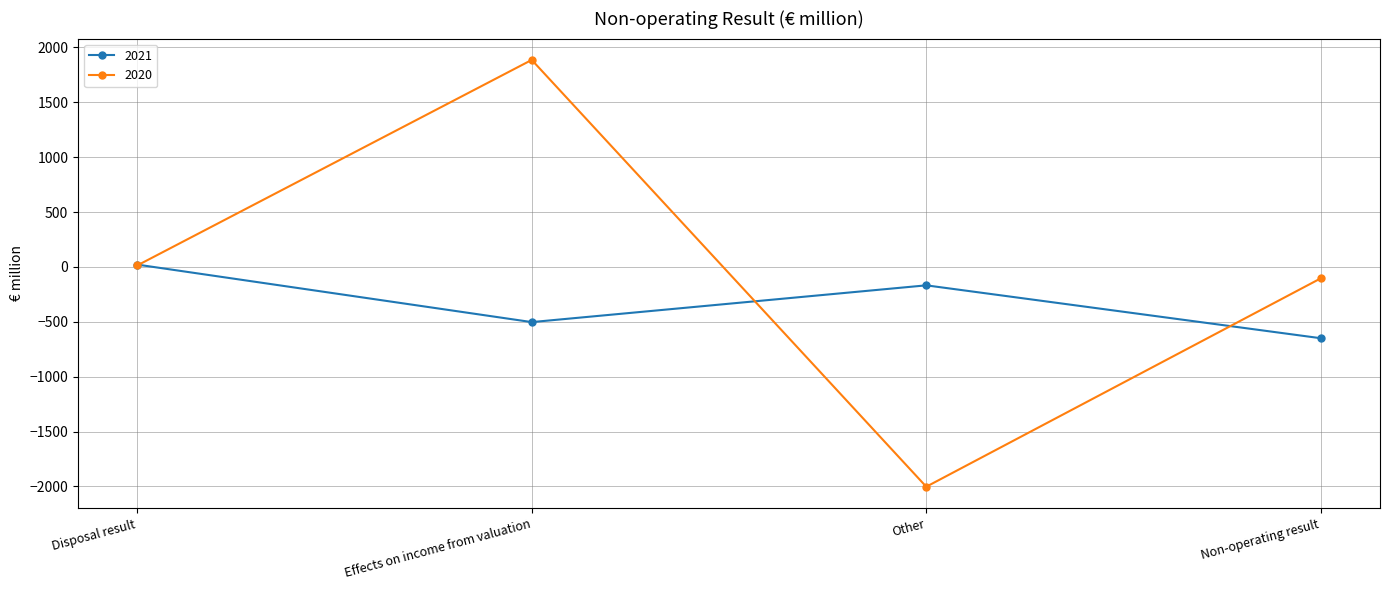

Reading left to right, transcribe all the data shown in this chart.

2021: Disposal result=21	Effects on income from valuation=-503	Other=-168	Non-operating result=-650
2020: Disposal result=13	Effects on income from valuation=1886	Other=-2003	Non-operating result=-104